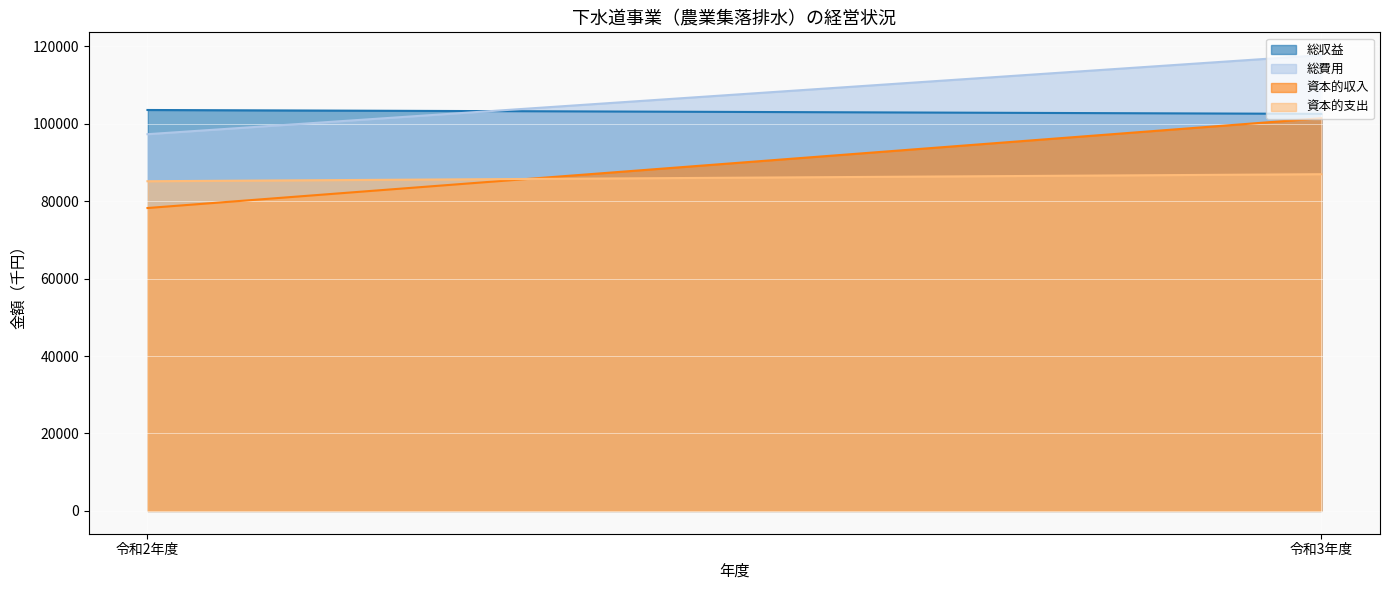

What is the value of the 総費用 point at the 2nd from the left?

117700